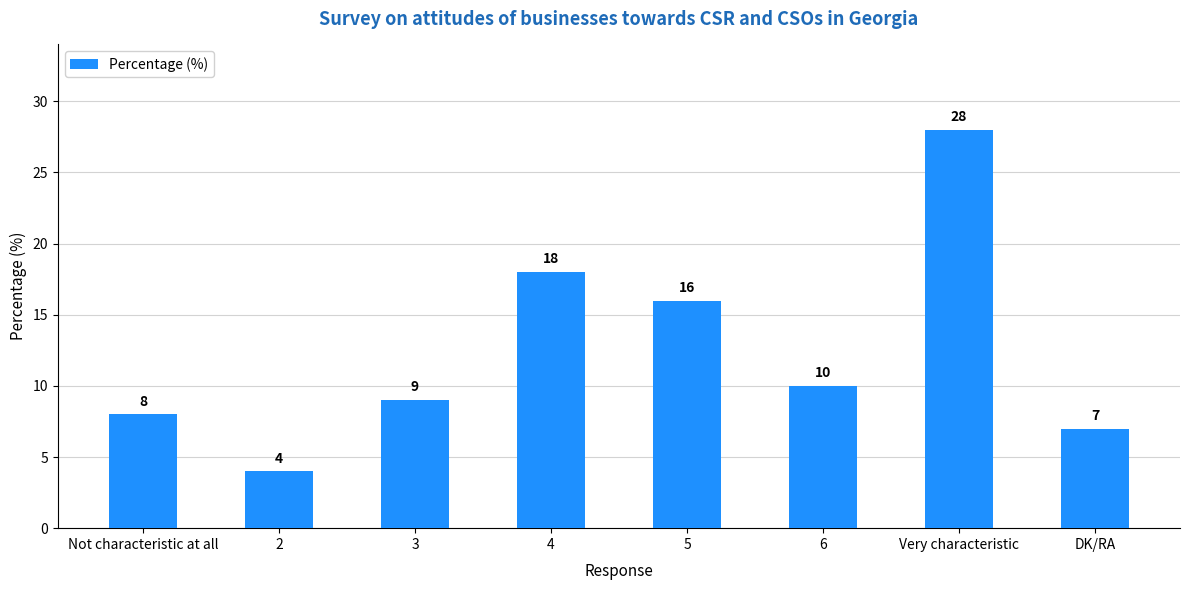

Reading left to right, what are all the values shown in this chart?

8	4	9	18	16	10	28	7